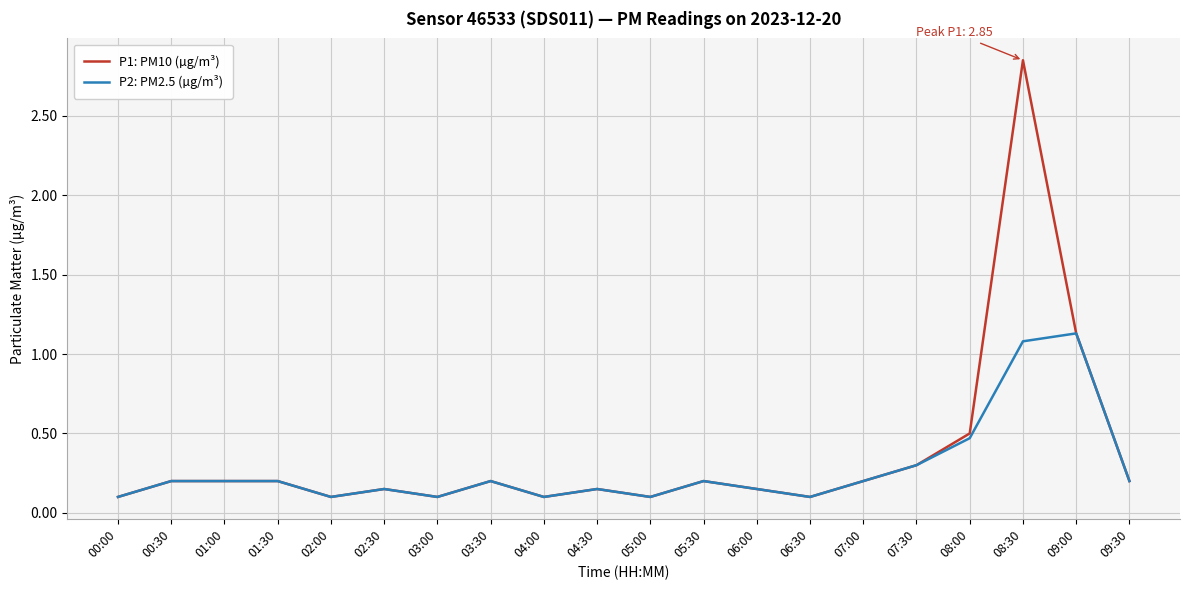

What is the difference between the P1: PM10 (µg/m³) values at 07:00 and 08:00?

0.3